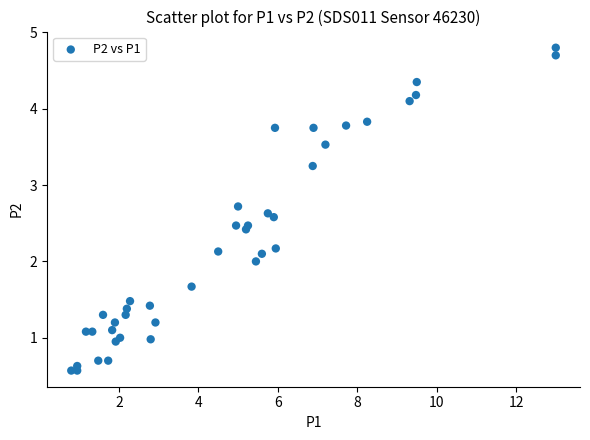

What is the range of Y values (max minus min)?

4.2